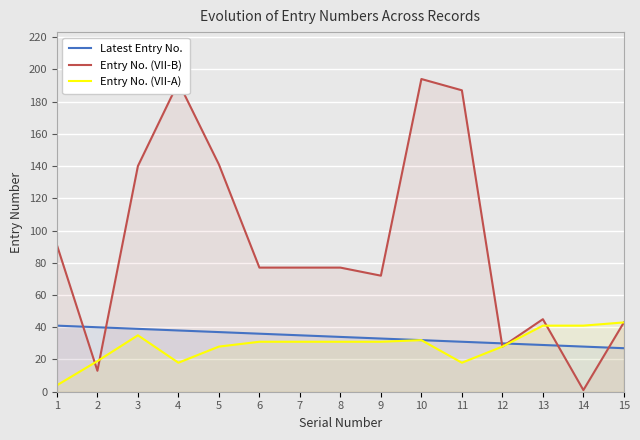

Reading left to right, transcribe all the data shown in this chart.

Latest Entry No.: 41	40	39	38	37	36	35	34	33	32	31	30	29	28	27
Entry No. (VII-B): 91	13	140	192	141	77	77	77	72	194	187	28	45	1	43
Entry No. (VII-A): 4	19	35	18	28	31	31	31	31	32	18	28	41	41	43